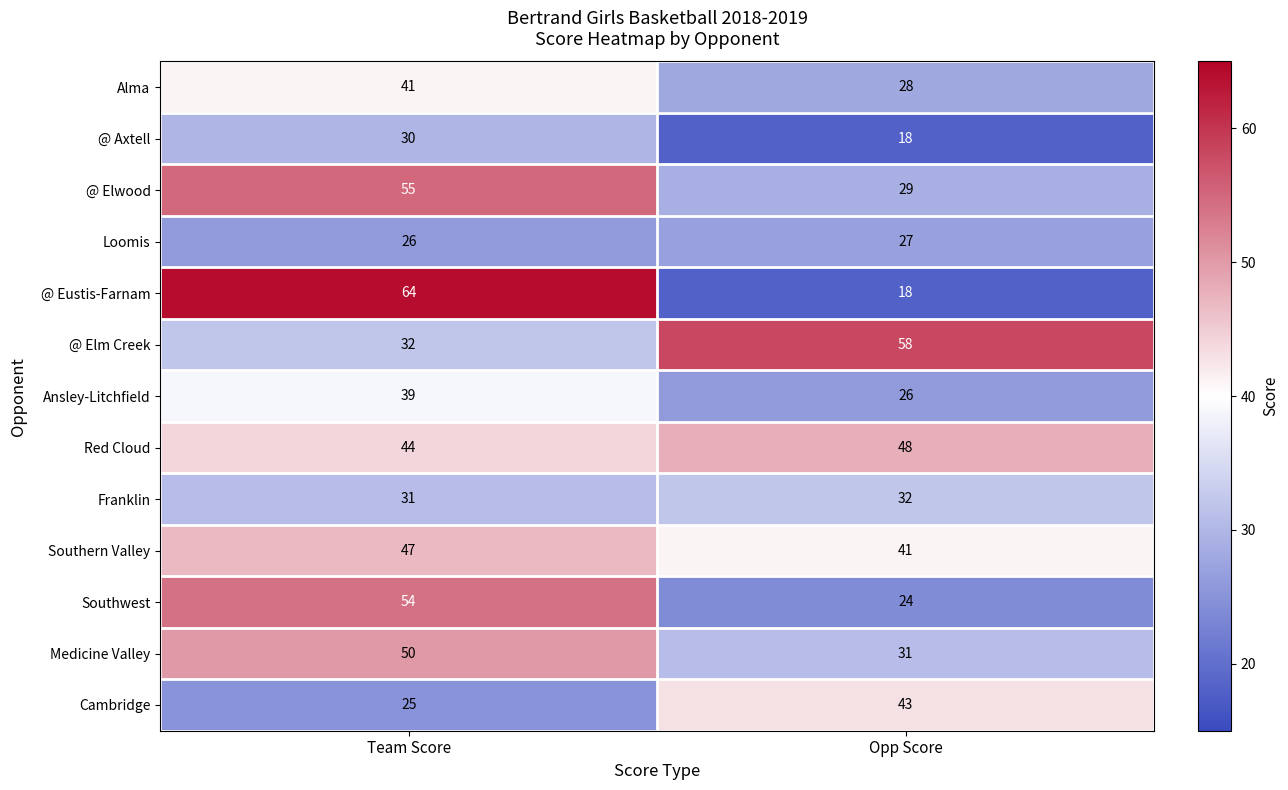

What value does the Southern Valley series have at Team Score?

47